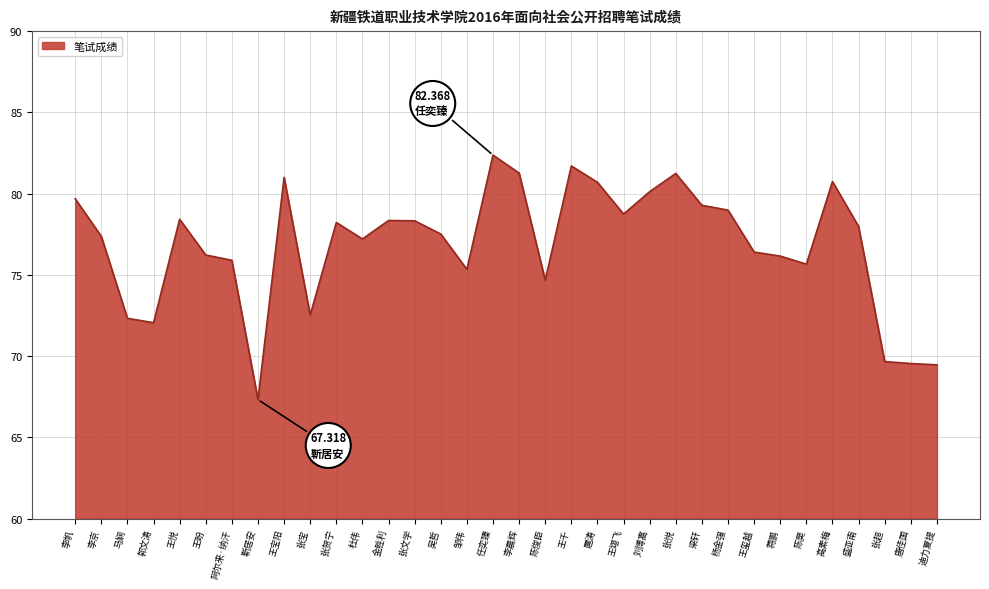

What is the average value?

76.8